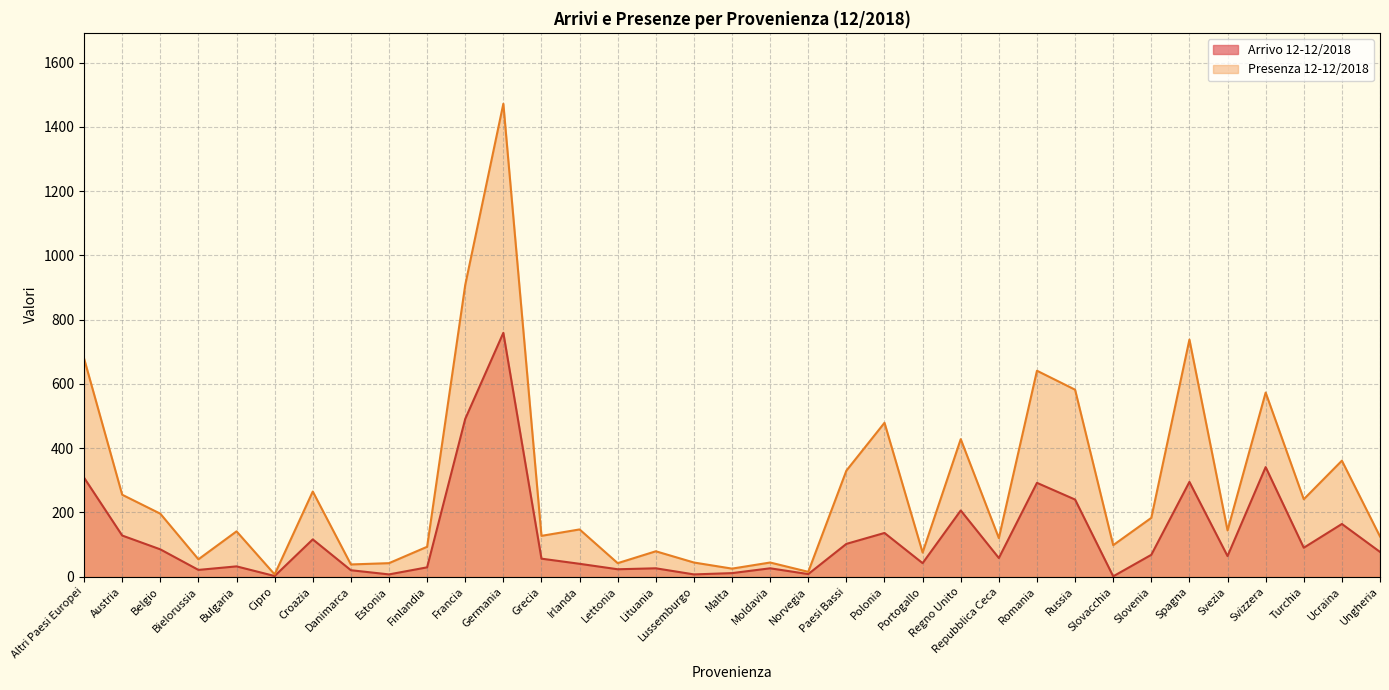

What is the difference between the second highest and second lowest values in the Presenza 12-12/2018 series?

893